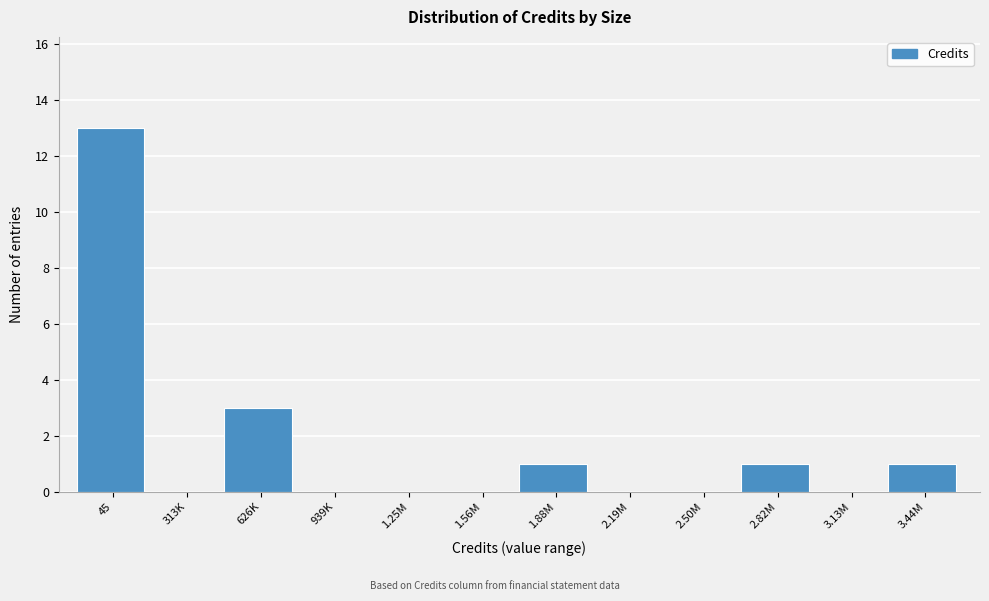

Reading left to right, extract all data points from this chart.

45=13	313K=0	626K=3	939K=0	1.25M=0	1.56M=0	1.88M=1	2.19M=0	2.50M=0	2.82M=1	3.13M=0	3.44M=1